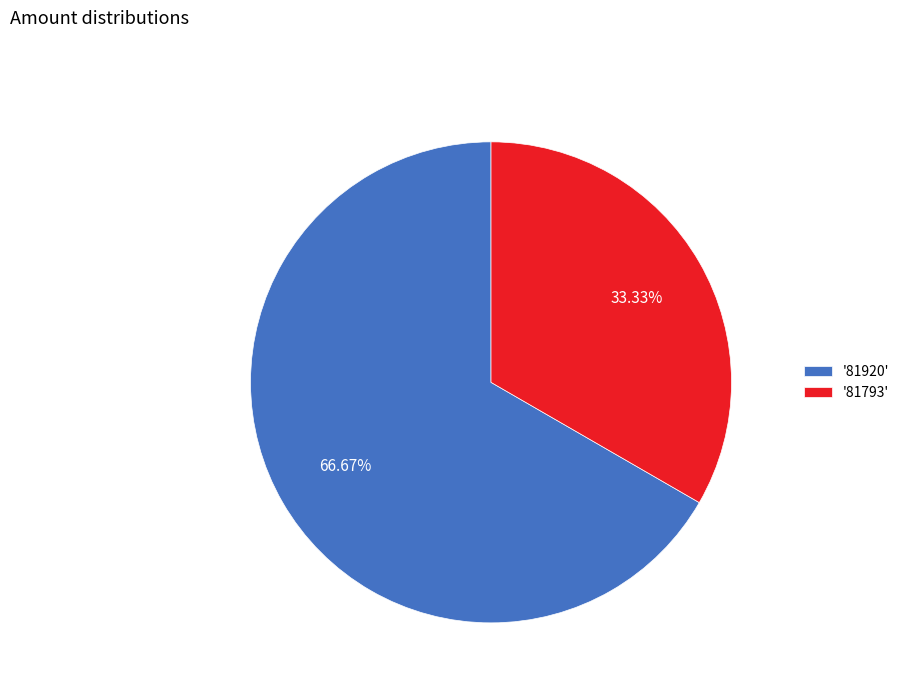

Rank the categories by value from lowest to highest.

'81793', '81920'